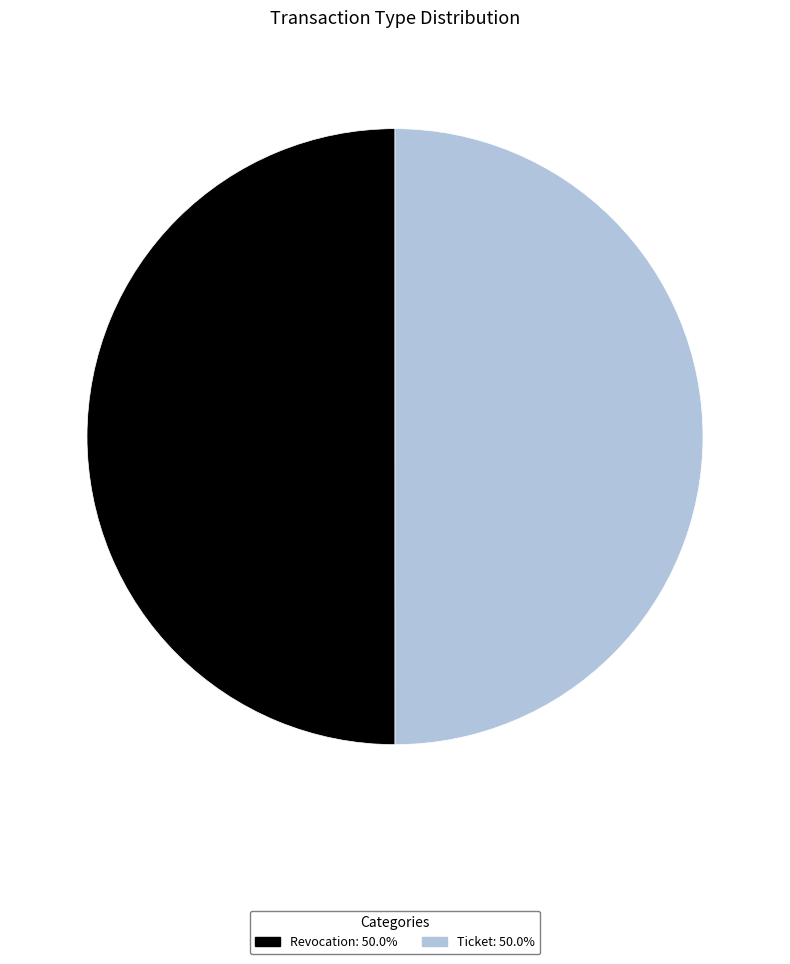

What is the ratio of the value at Revocation to the value at Ticket?

1.0